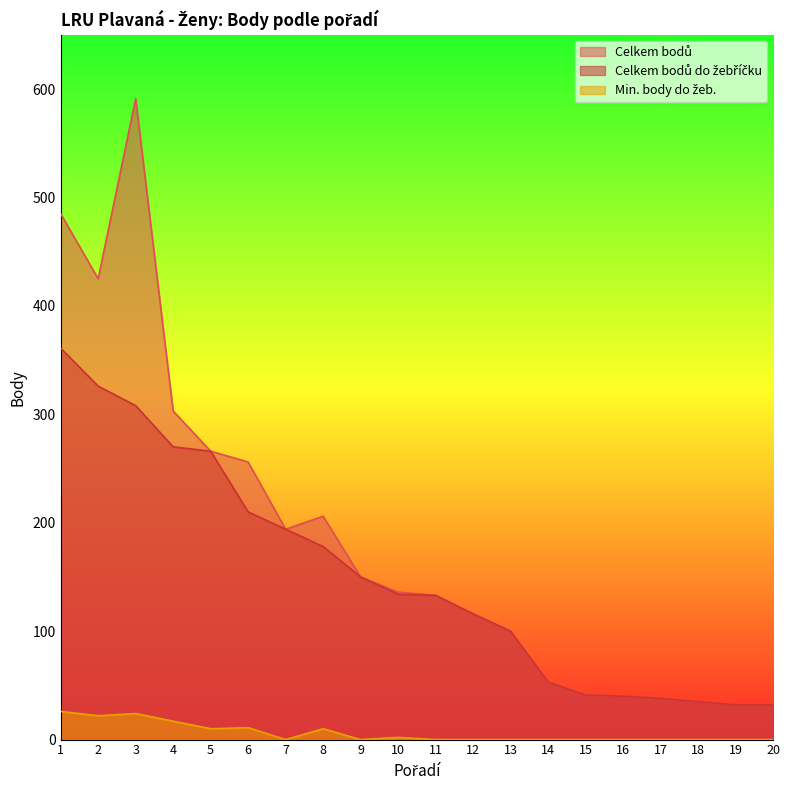

Where is Celkem bodů nearest to the value 311?

4